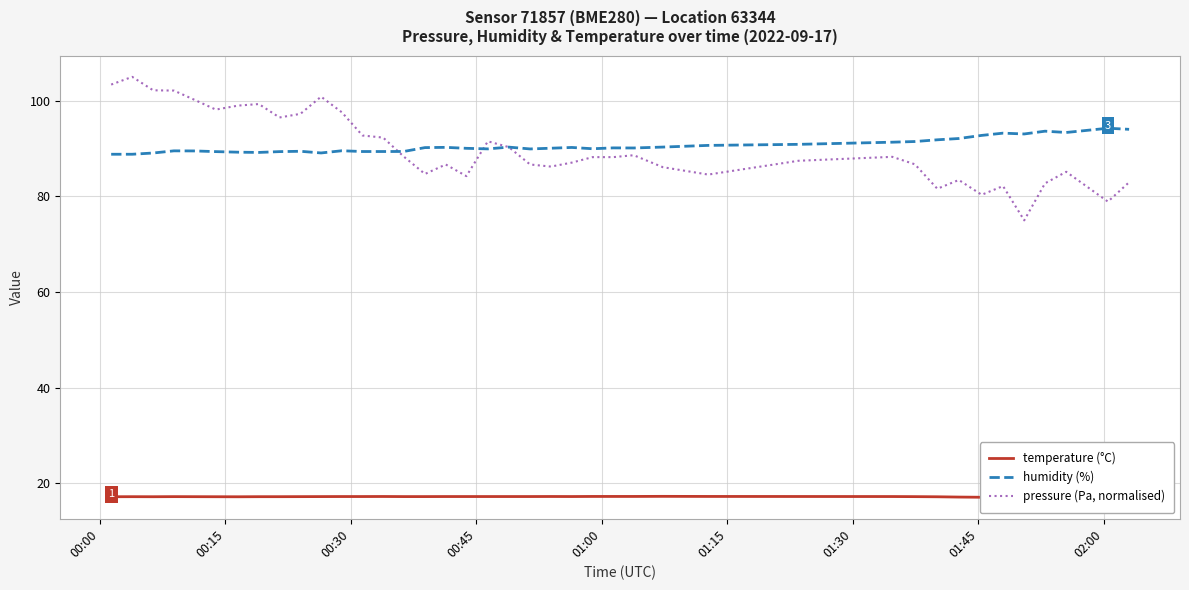

True or false: humidity (%) and temperature (°C) cross at least once.

False